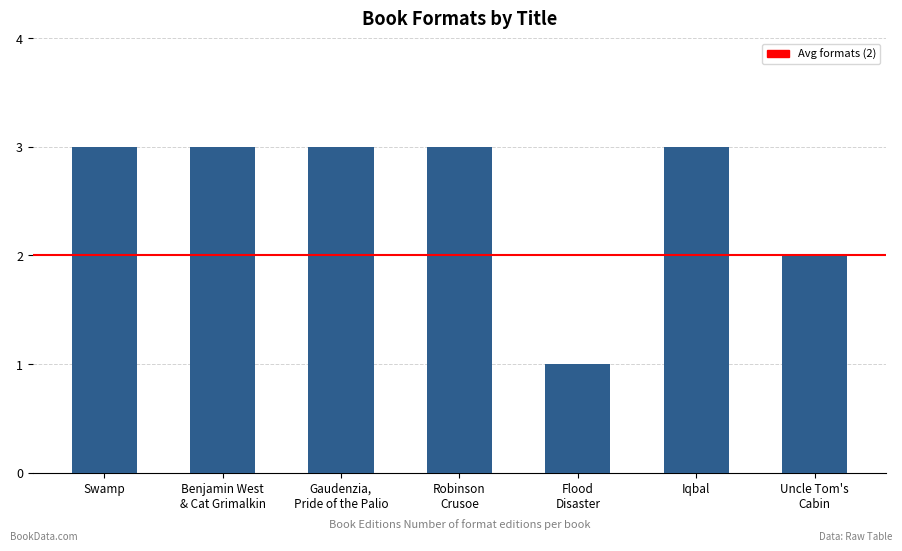

The value at Swamp is 2. True or false?

False